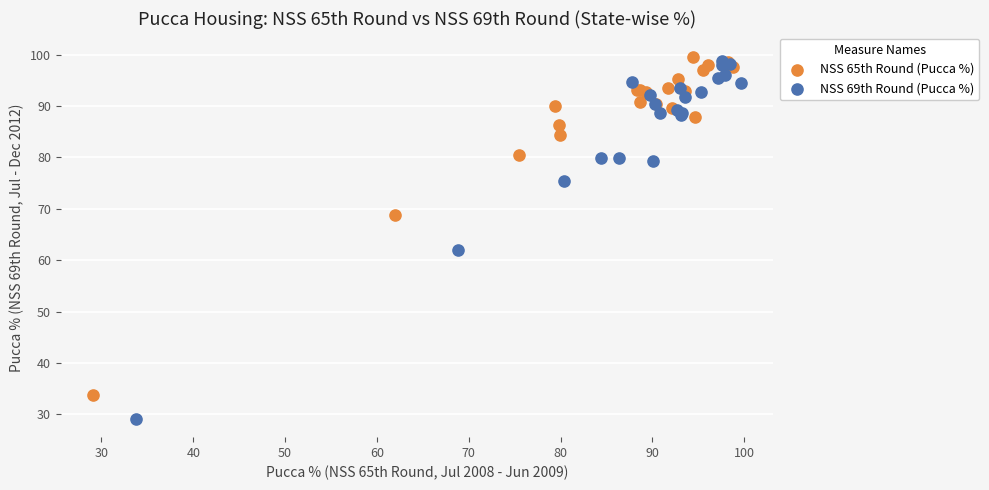

Which series has the largest Y range (max minus min)?

NSS 69th Round (Pucca %)